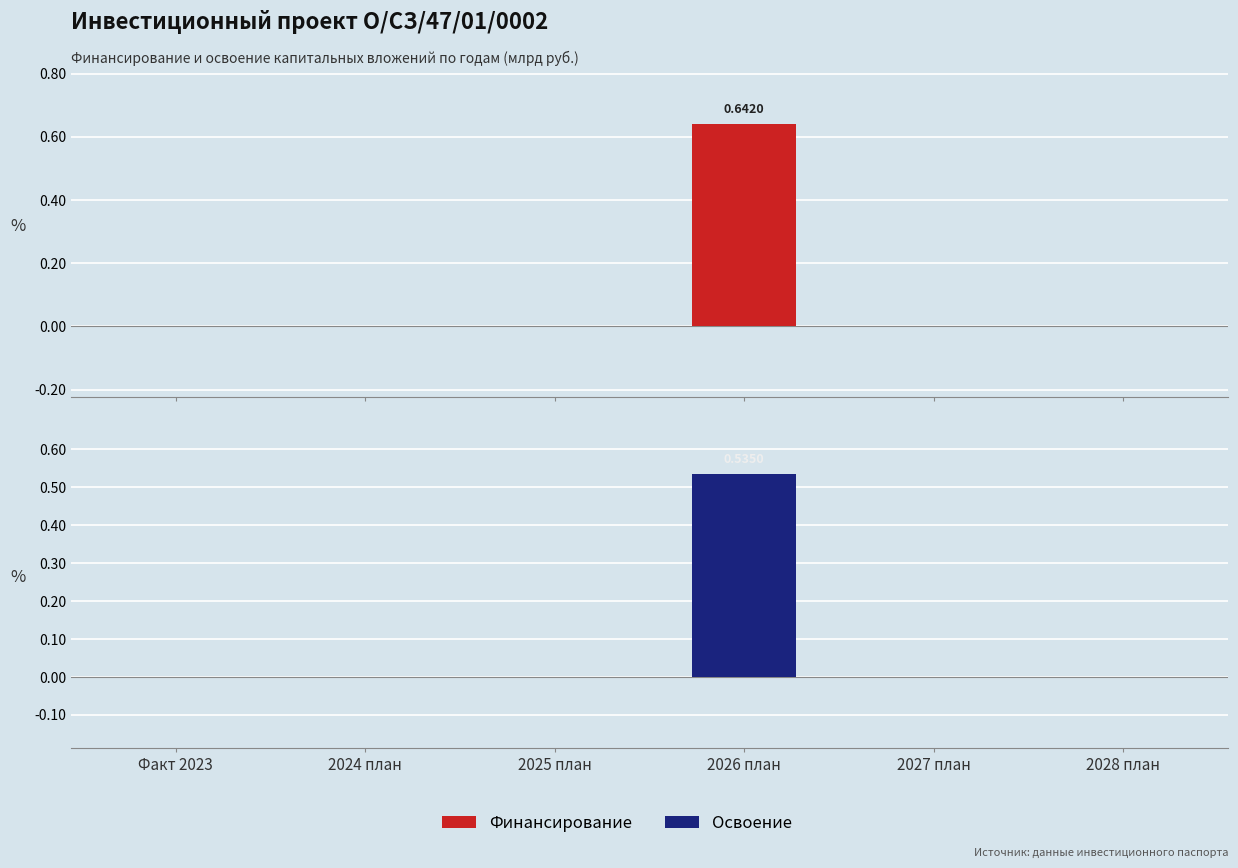

Count the Финансирование values in the range 0 to 1.

6